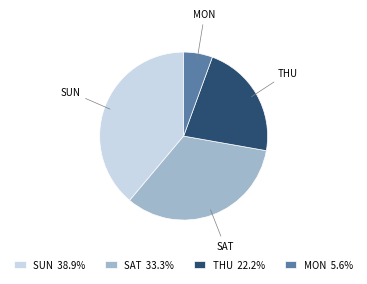

Is SUN the majority of the pie?

No